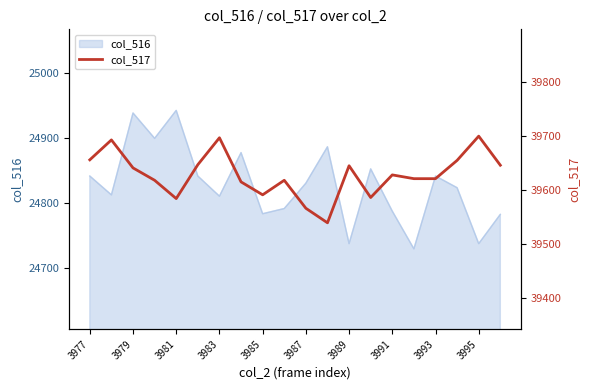

How many points are higher than both their immediate neighbors (excluding endpoints)?

6